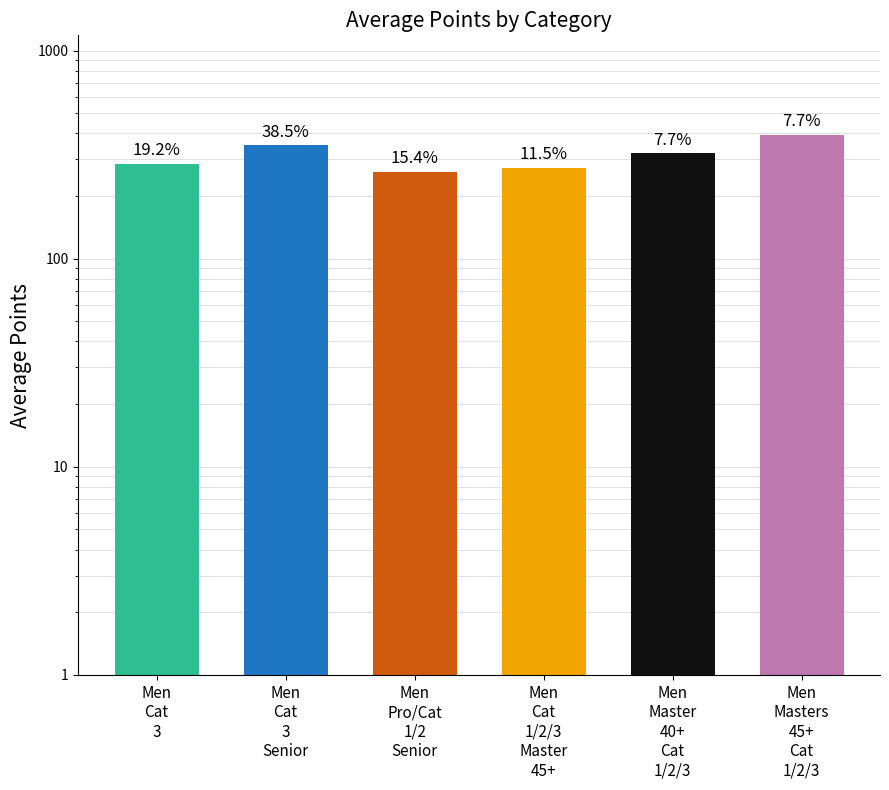

Rank the categories by value from highest to lowest.

Men
Masters
45+
Cat
1/2/3, Men
Cat
3
Senior, Men
Master
40+
Cat
1/2/3, Men
Cat
3, Men
Cat
1/2/3
Master
45+, Men
Pro/Cat
1/2
Senior